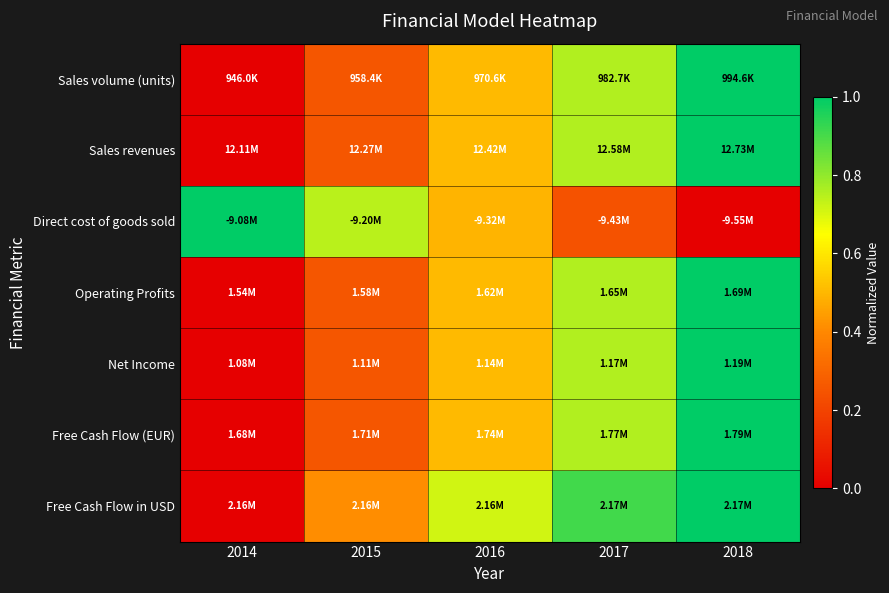

Reading left to right, extract all data points from this chart.

Sales volume (units): 2014=0.0	2015=0.3	2016=0.5	2017=0.8	2018=1.0
Sales revenues: 2014=0.0	2015=0.3	2016=0.5	2017=0.8	2018=1.0
Direct cost of goods sold: 2014=1.0	2015=0.7	2016=0.5	2017=0.2	2018=0.0
Operating Profits: 2014=0.0	2015=0.3	2016=0.5	2017=0.8	2018=1.0
Net Income: 2014=0.0	2015=0.3	2016=0.5	2017=0.8	2018=1.0
Free Cash Flow (EUR): 2014=0.0	2015=0.3	2016=0.5	2017=0.8	2018=1.0
Free Cash Flow in USD: 2014=0.0	2015=0.4	2016=0.7	2017=0.9	2018=1.0